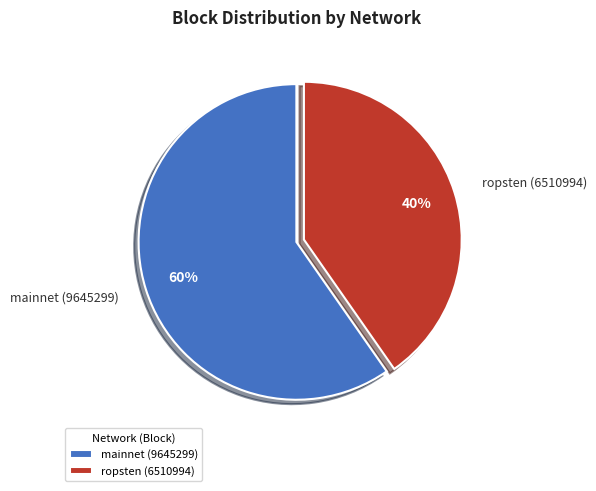

Is mainnet (9645299) the majority of the pie?

Yes